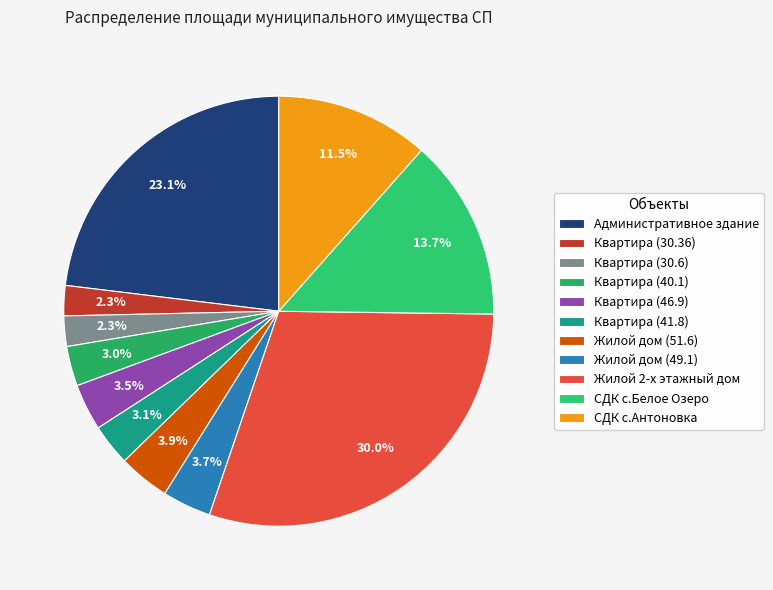

Is Административное здание the majority of the pie?

No